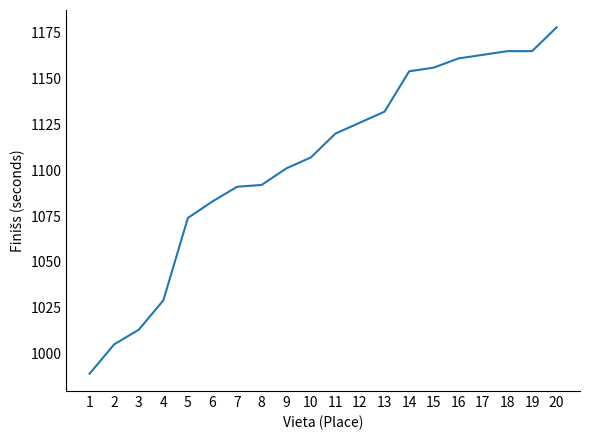

The chart shows a value of 1924 at 16. True or false?

False